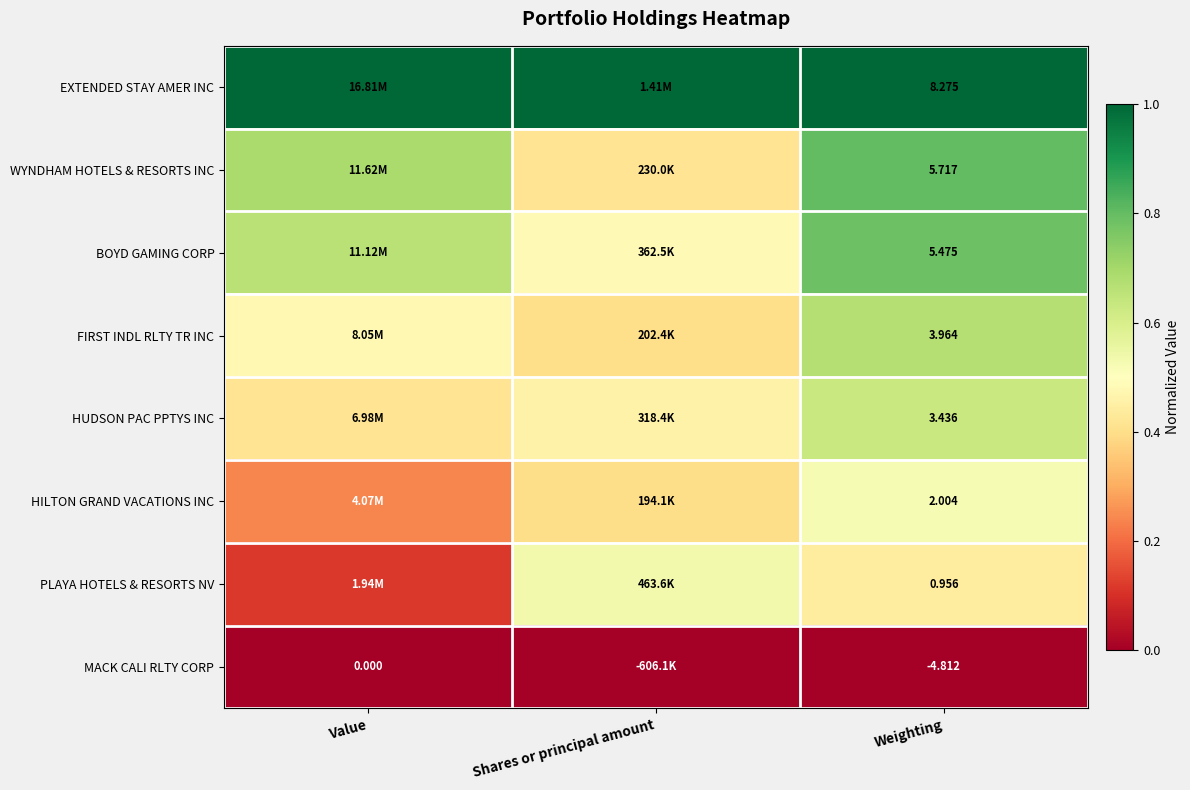

At Weighting, list the series in order from smallest to largest.

MACK CALI RLTY CORP, PLAYA HOTELS & RESORTS NV, HILTON GRAND VACATIONS INC, HUDSON PAC PPTYS INC, FIRST INDL RLTY TR INC, BOYD GAMING CORP, WYNDHAM HOTELS & RESORTS INC, EXTENDED STAY AMER INC